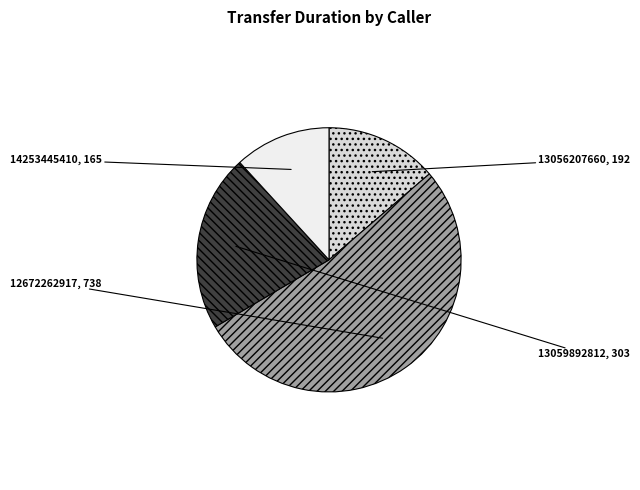

True or false: 12672262917 accounts for 53% of the total.

True